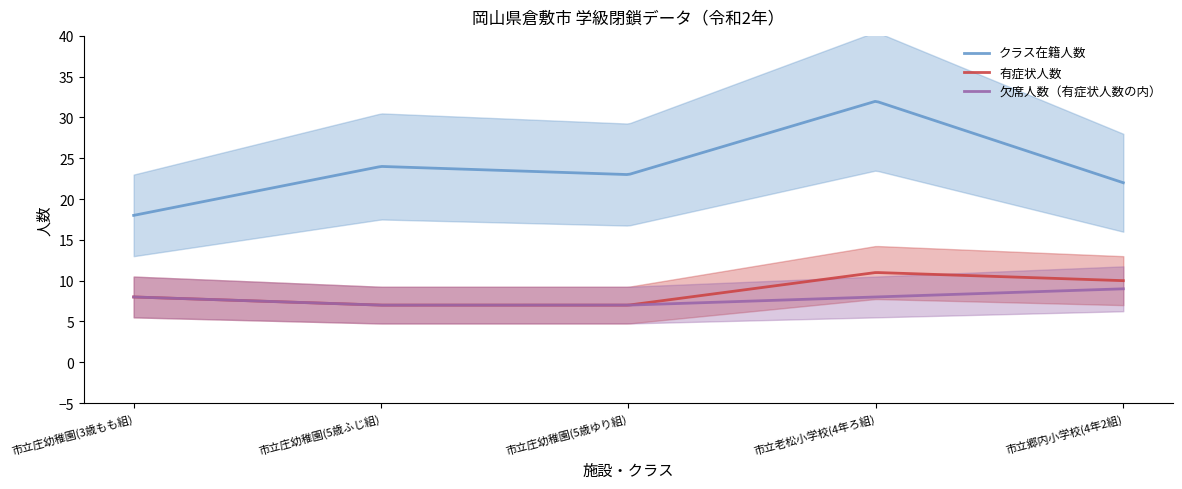

How many 有症状人数 values are between 7 and 10?

4